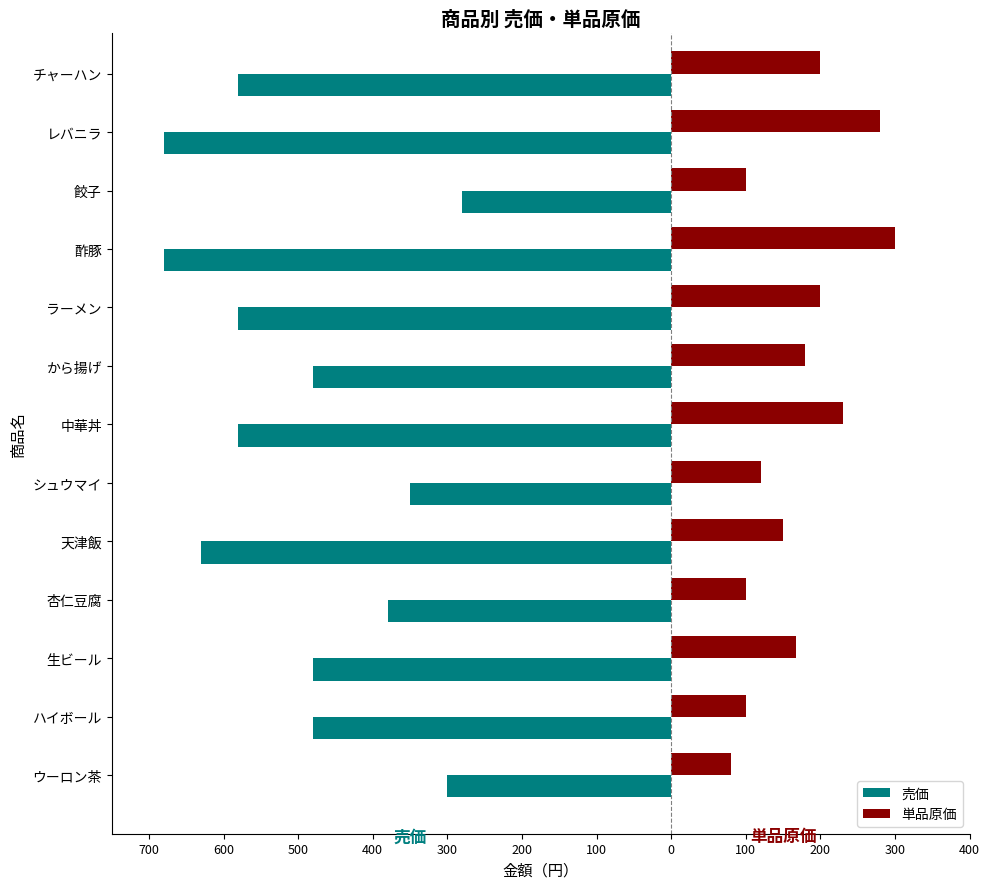

What are all the series names shown in the legend?

売価, 単品原価